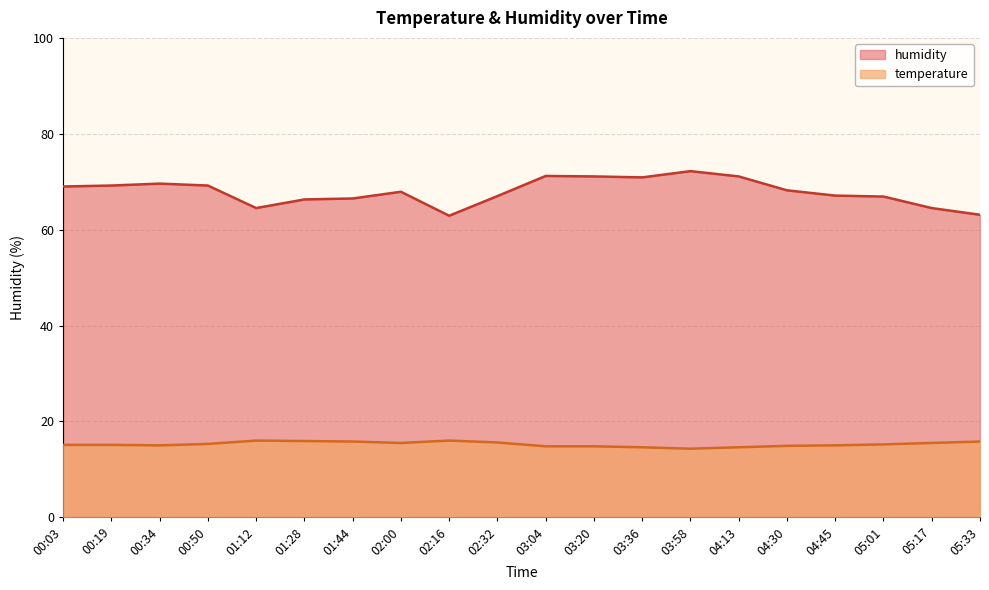

At which label does humidity first exceed 68?

00:03